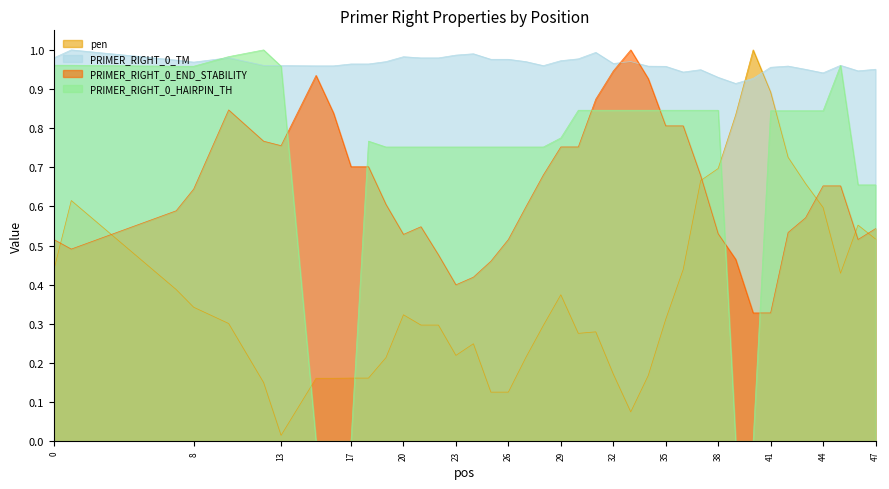

In PRIMER_RIGHT_0_TM, how many points are higher than both neighbors (excluding endpoints)?

9